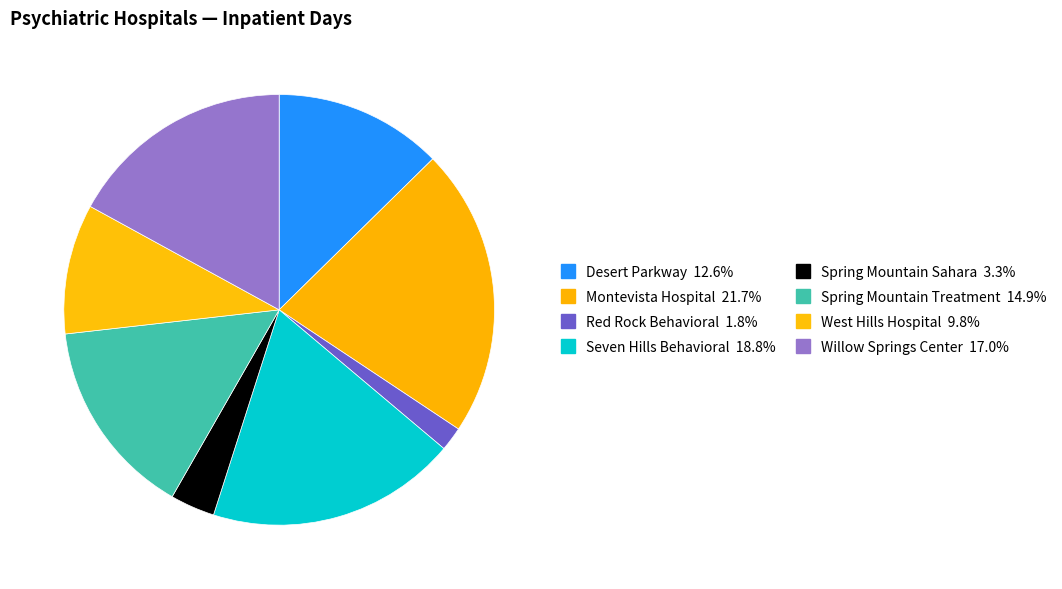

Between West Hills Hospital and Willow Springs Center, which is larger?

Willow Springs Center